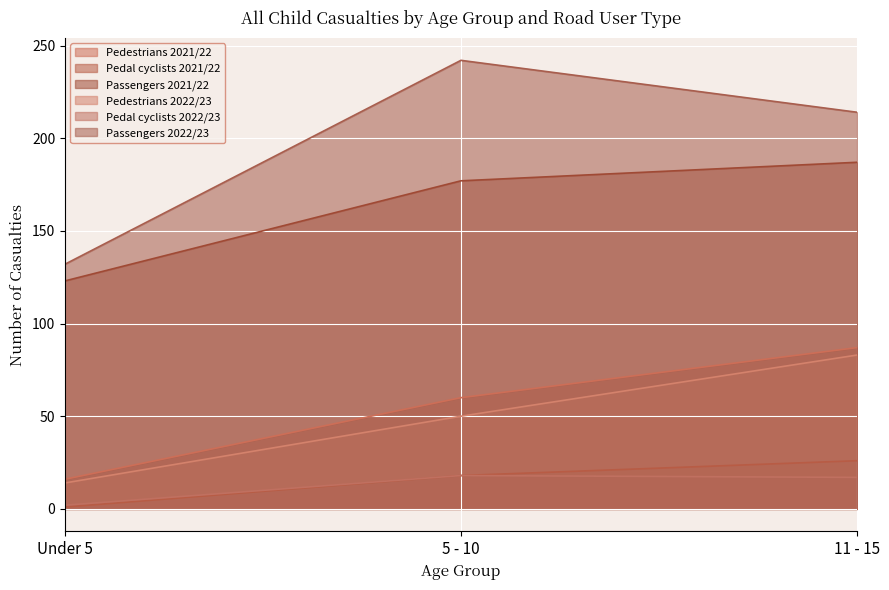

How many lines are shown in the chart?

6